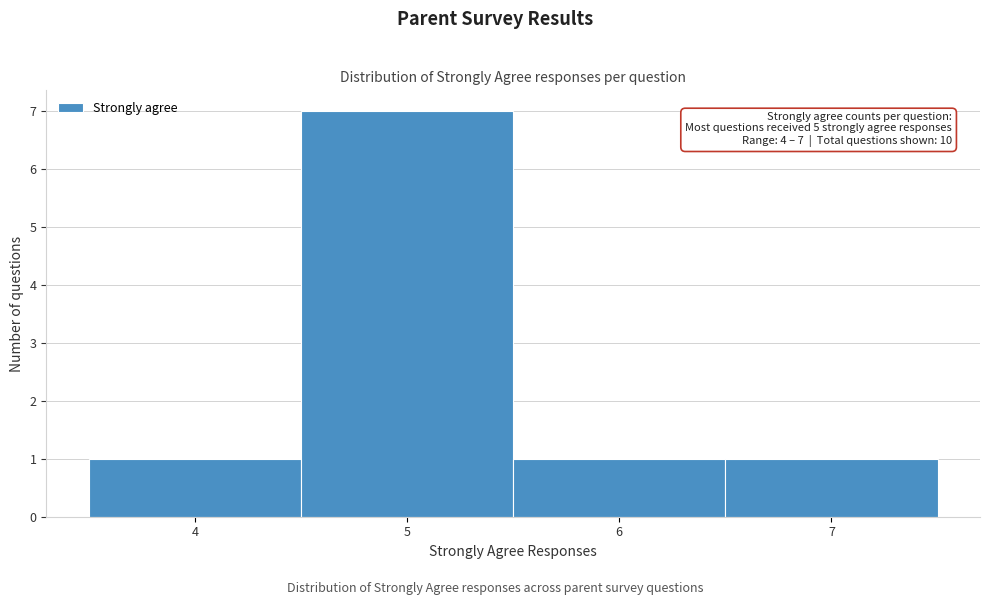

Which range on the x-axis has the tallest bar?

4.5 to 5.5